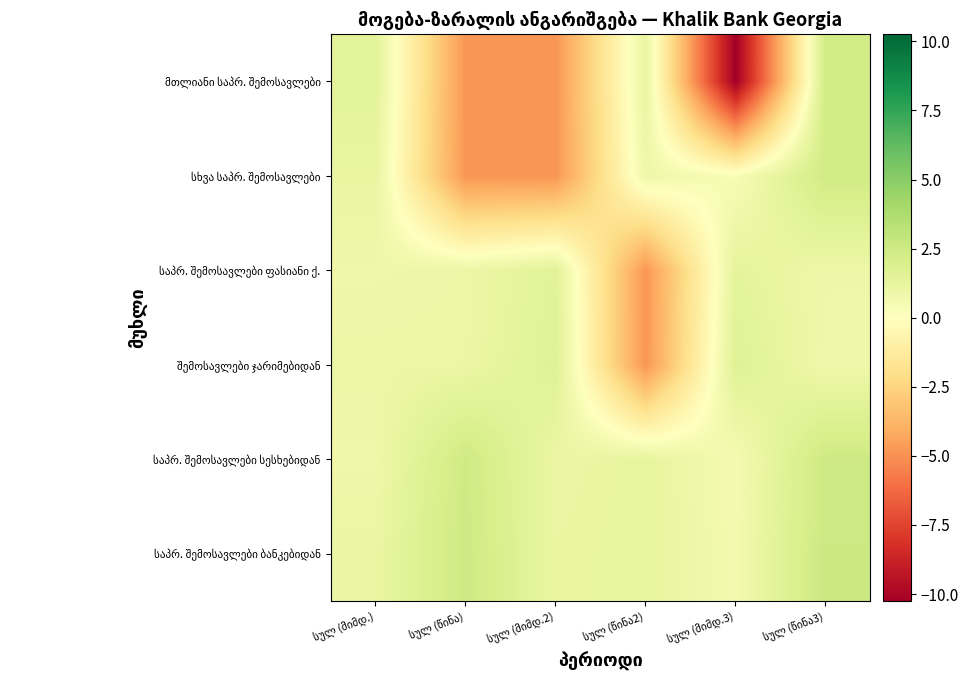

How many categories are shown in the chart?

6